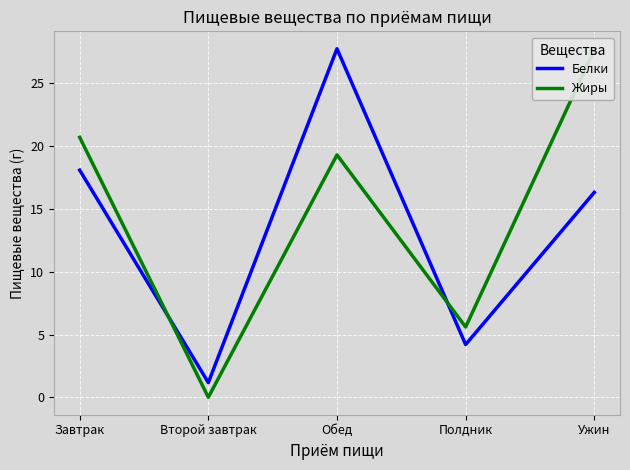

How many times do Жиры and Белки cross each other?

2